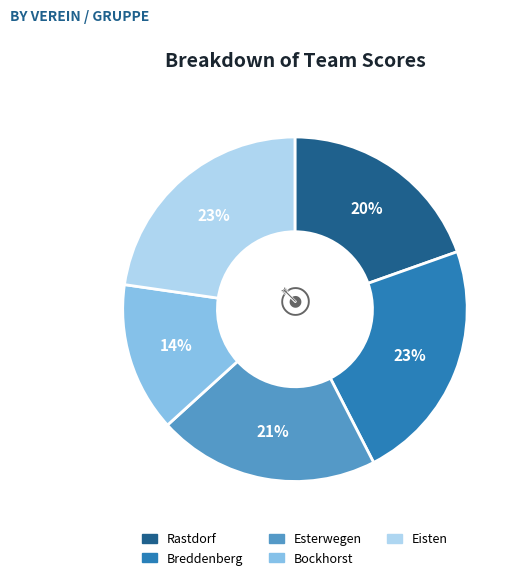

To the nearest percent, what is the difference between the Breddenberg and Bockhorst slice percentages?

9%